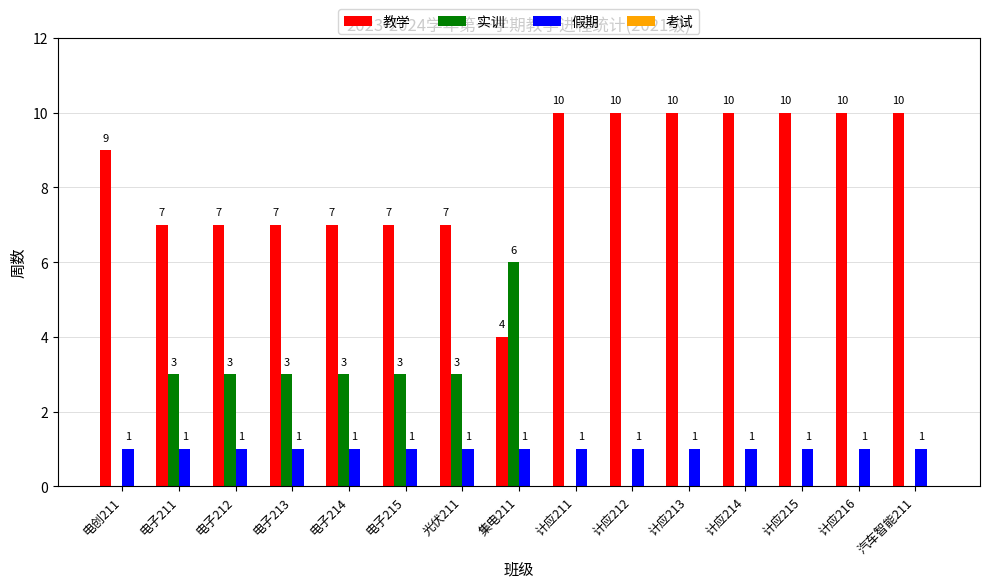

What is the maximum value shown in the chart?

10